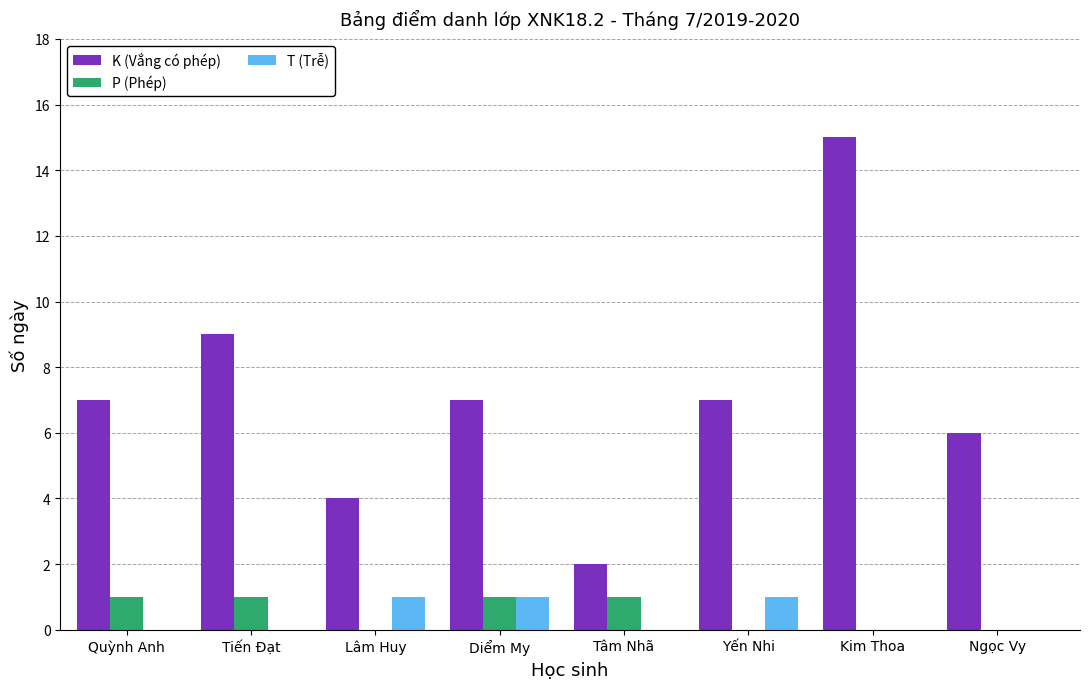

What is the greatest value displayed?

15